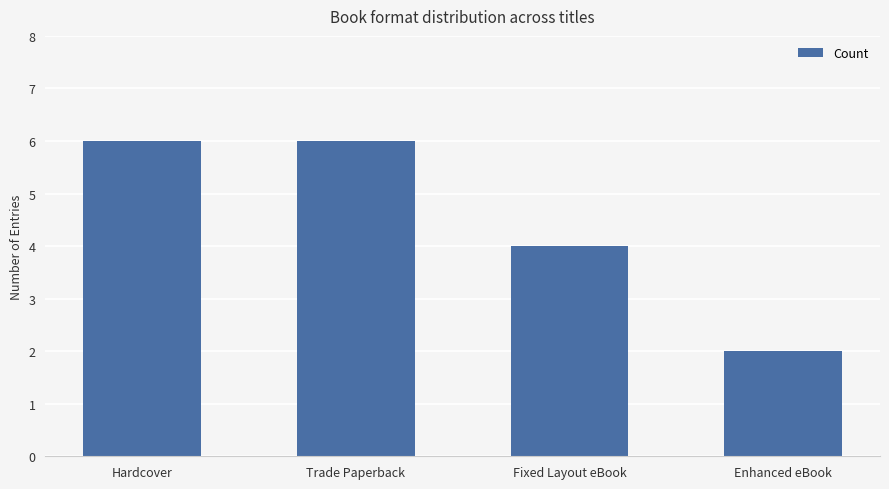

Are the bars grouped side by side (vs. stacked)?

No